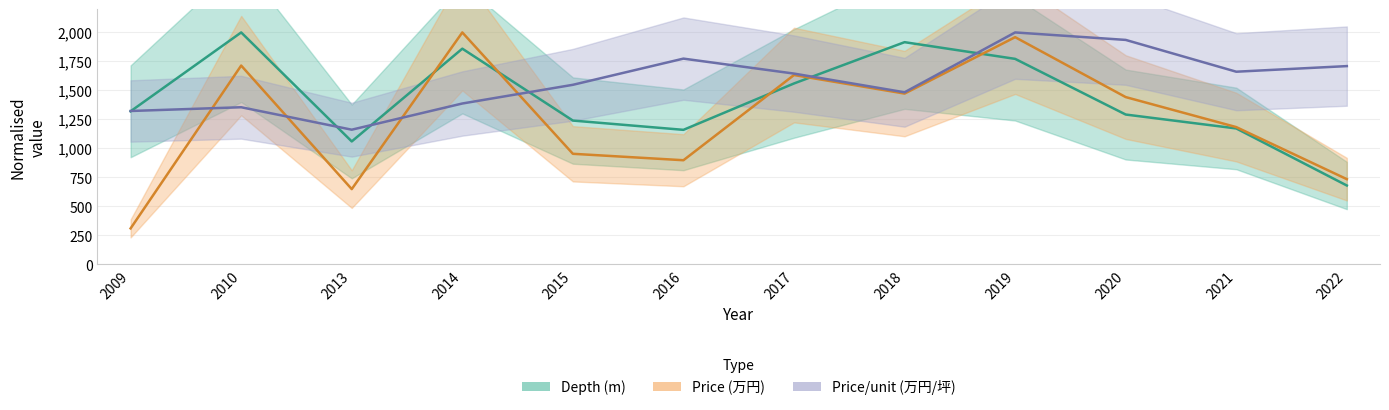

List the labels in order of price_low value, largest first.

2014, 2019, 2010, 2017, 2018, 2020, 2021, 2015, 2016, 2022, 2013, 2009